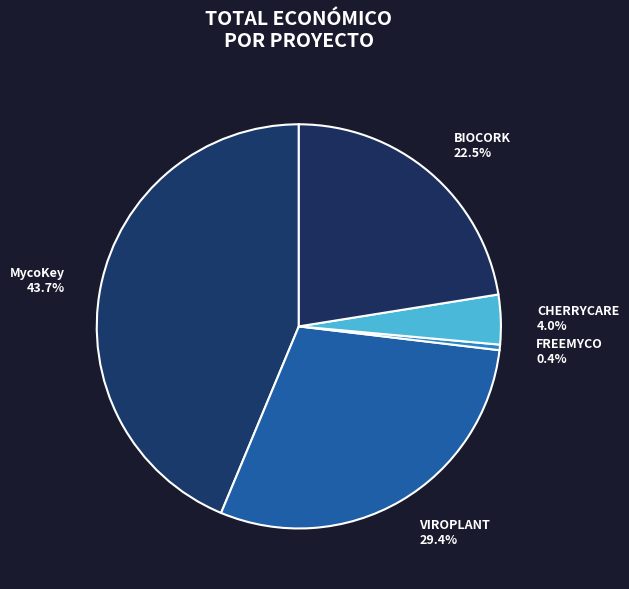

Which category has the biggest portion of the pie?

MycoKey